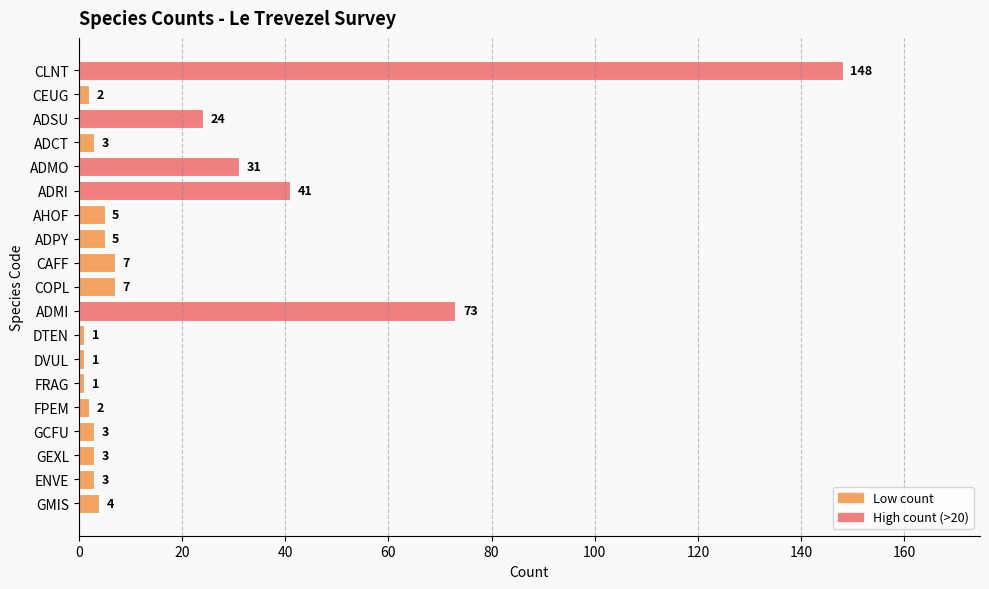

Are the bars grouped side by side (vs. stacked)?

No